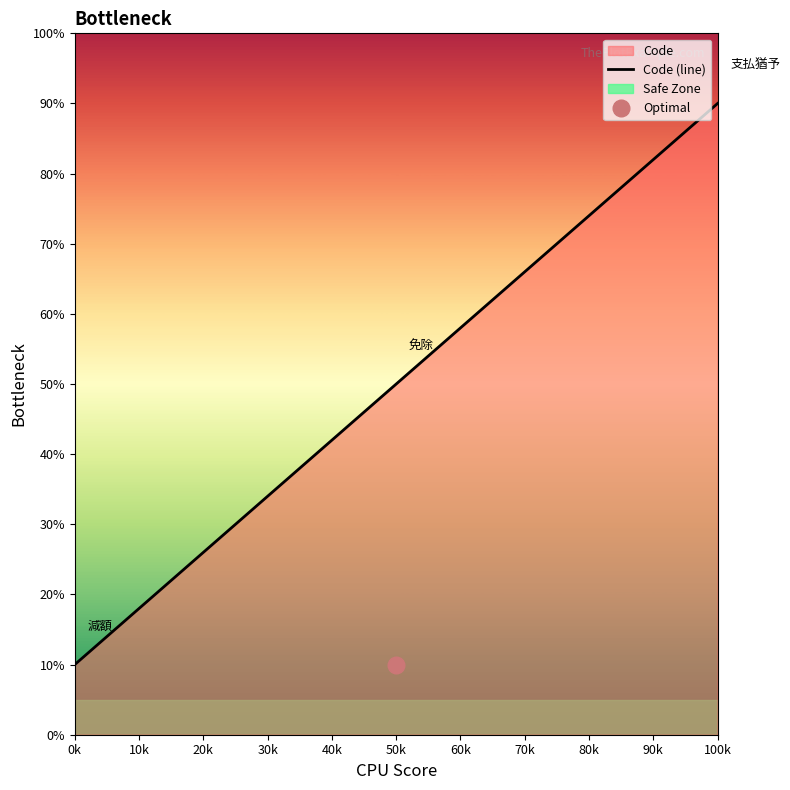

True or false: Code (line) has a value of 90 at 100k.

True